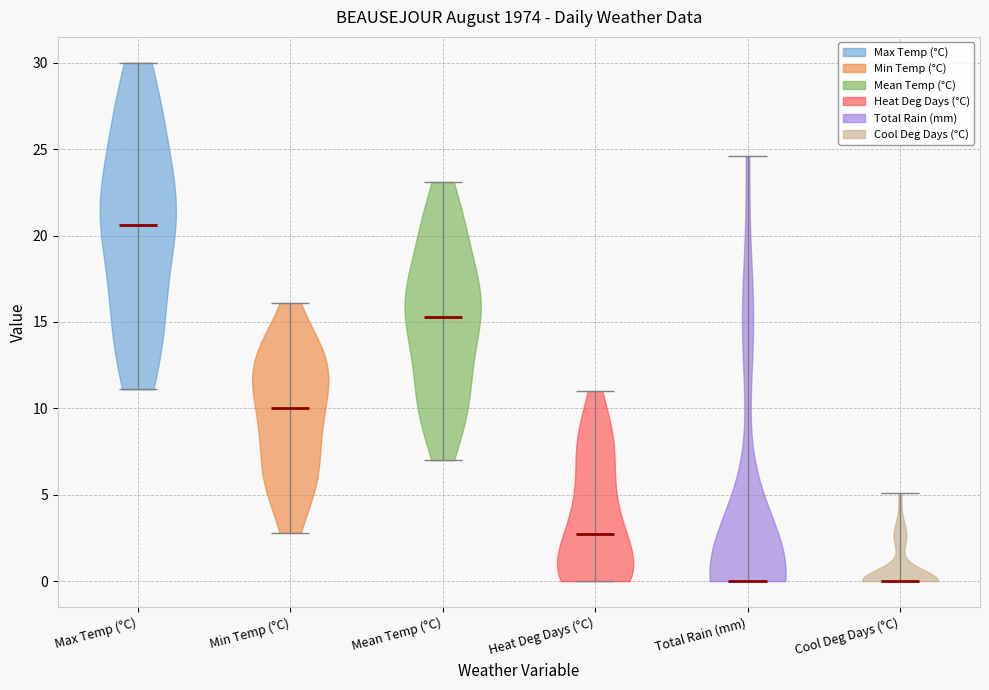

What is the lowest point the violin for Heat Deg Days (°C) reaches on the y-axis? The values are not printed on the chart, so give them approximately, as read against the axis.

0.0